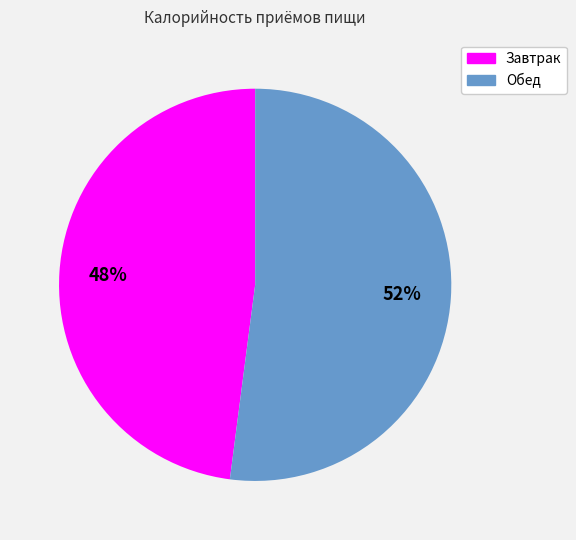

Which category has the biggest portion of the pie?

Обед